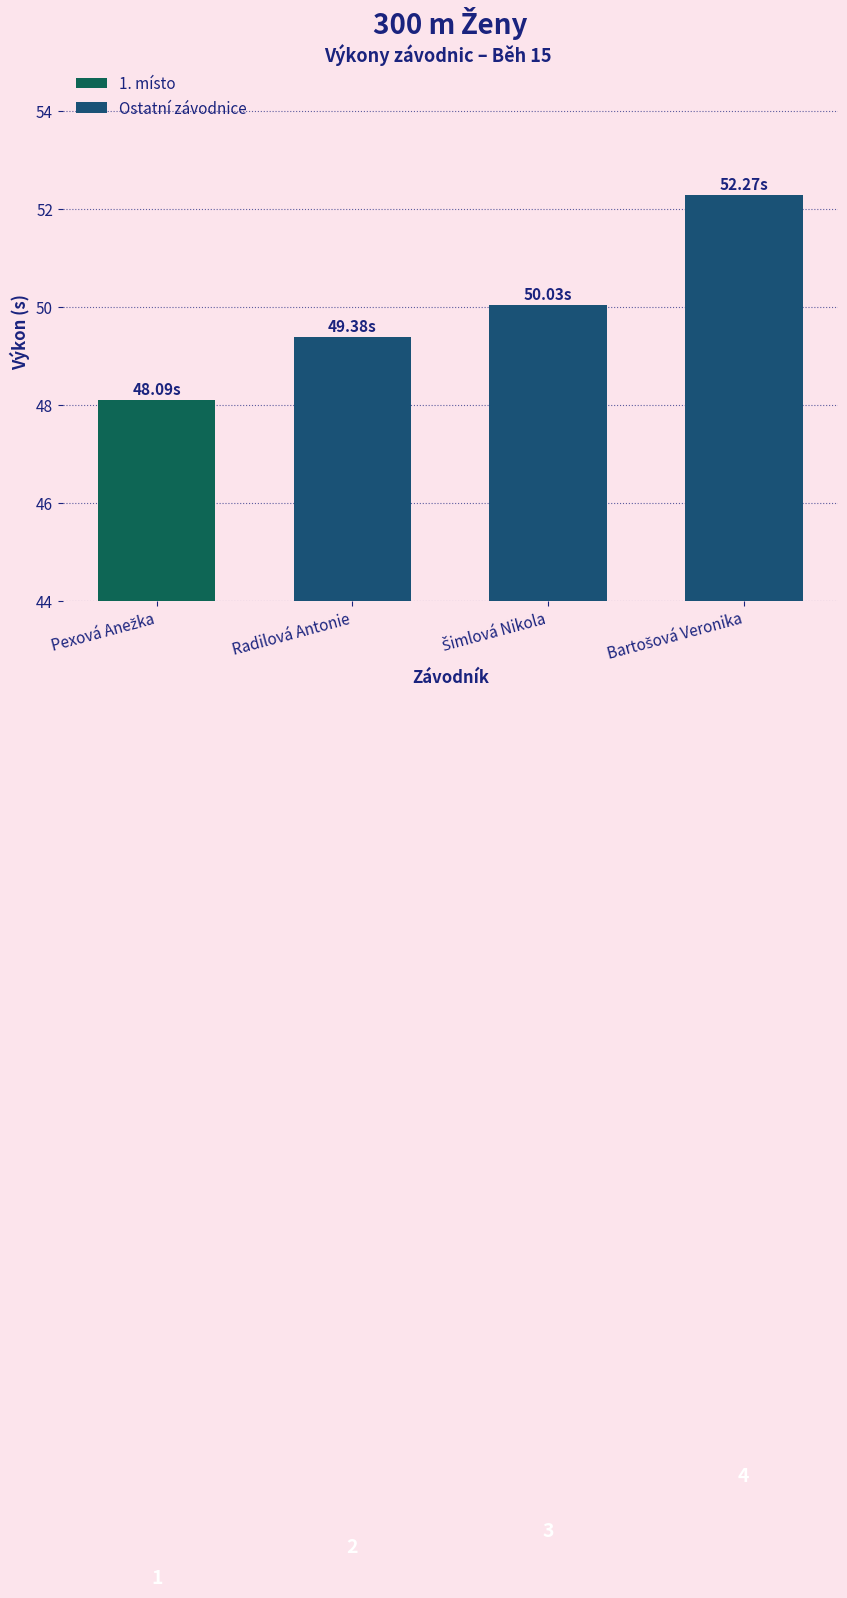

What is the value of the 4th bar from the left?

52.3